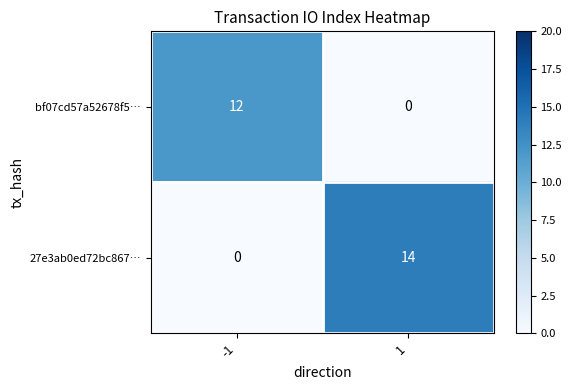

How many distinct data groups are displayed?

2